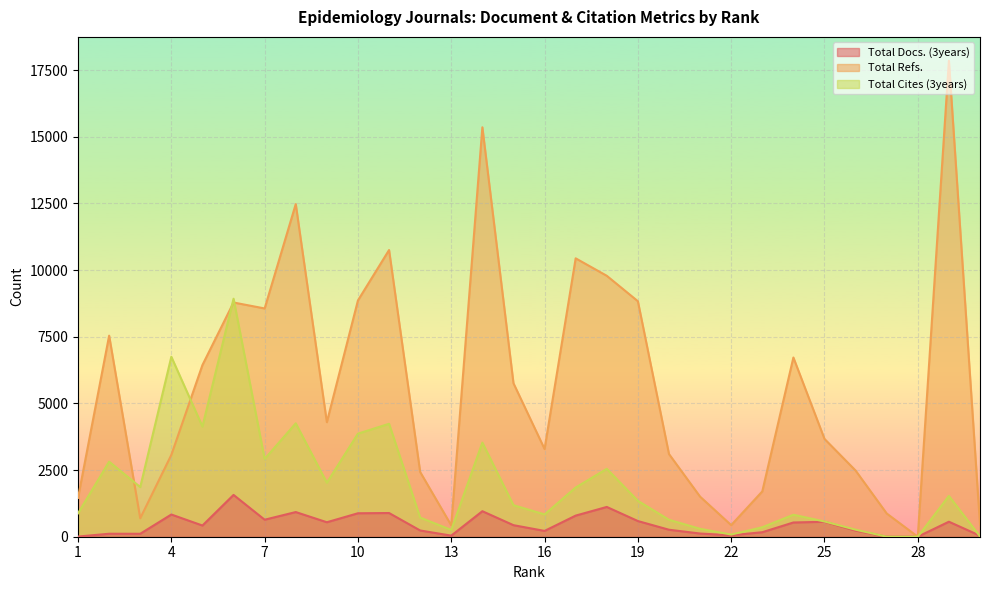

Which series has the largest range (max minus min)?

Total Refs.